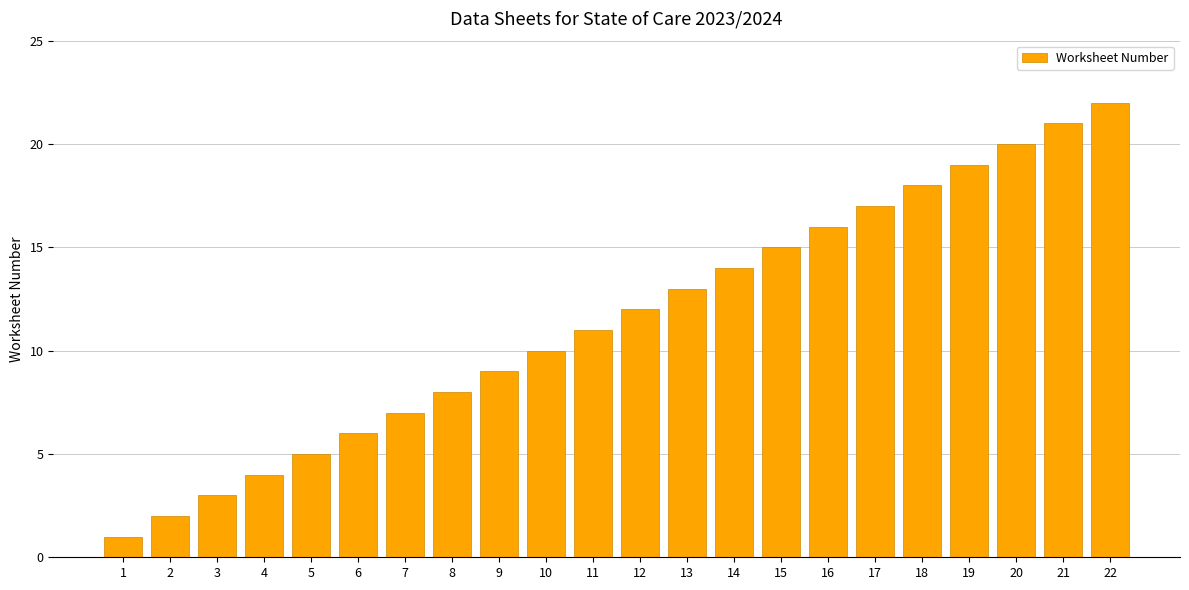

How many series are shown in this chart?

1